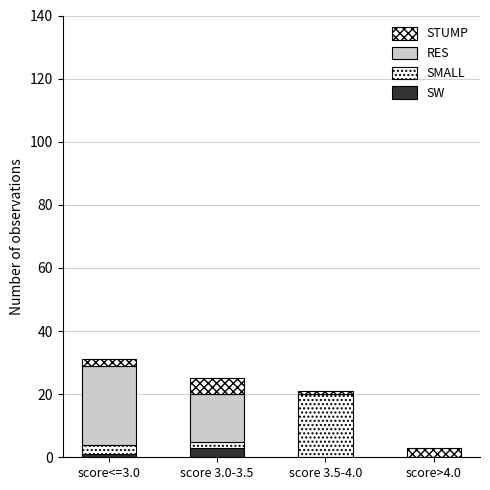

List the series in order of their peak value, lowest first.

SW, STUMP, SMALL, RES